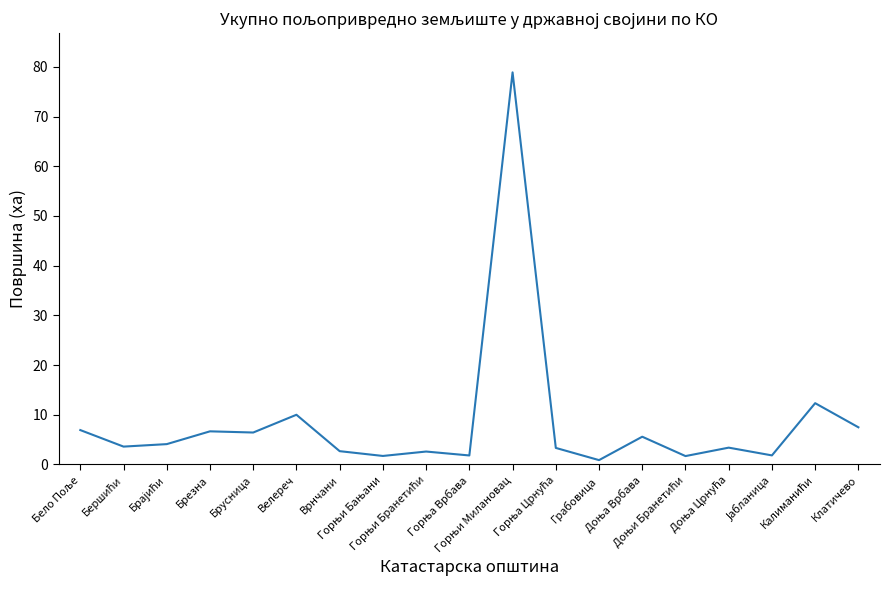

What is the difference between the maximum and minimum values?

78.0